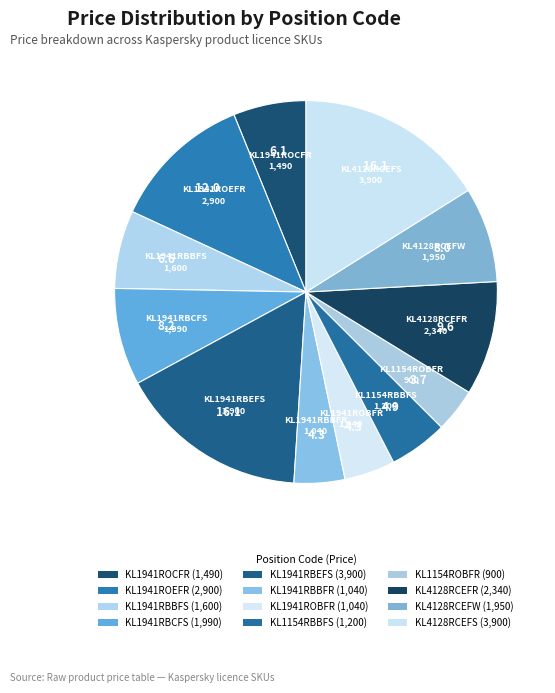

Is there a majority slice in this chart?

No